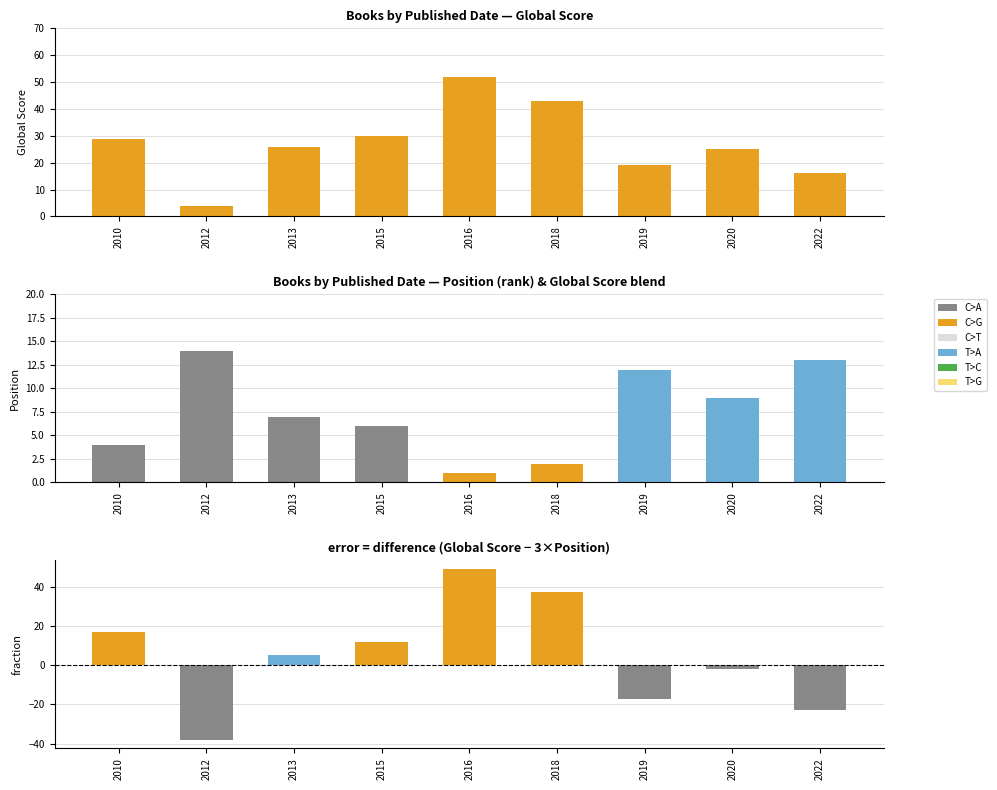

Read the Position value at 2016.

1